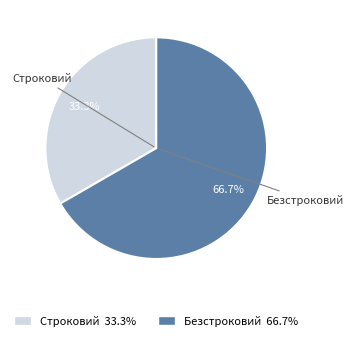

Is it true that Строковий is 33% of the pie?

True